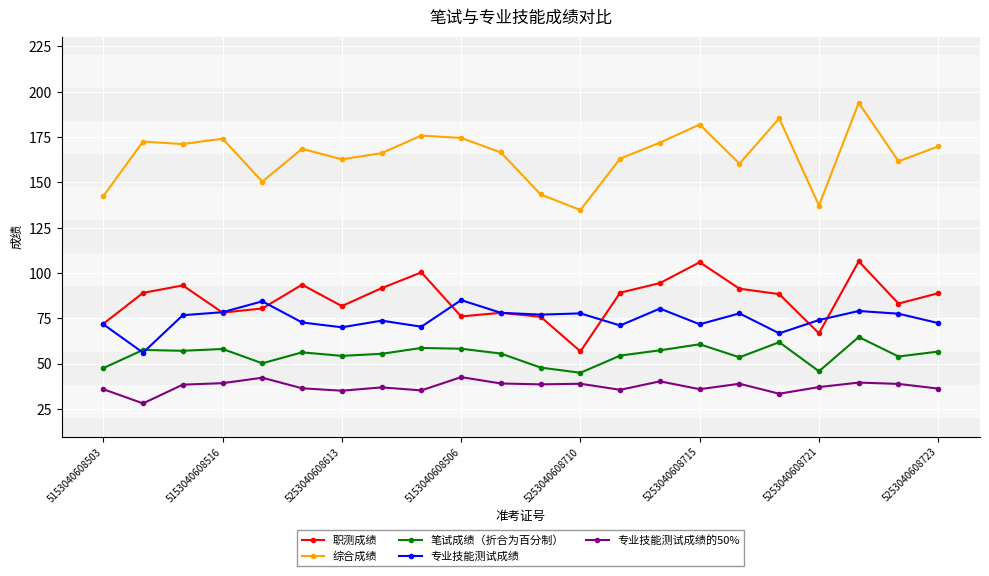

Does the chart have visible grid lines?

Yes